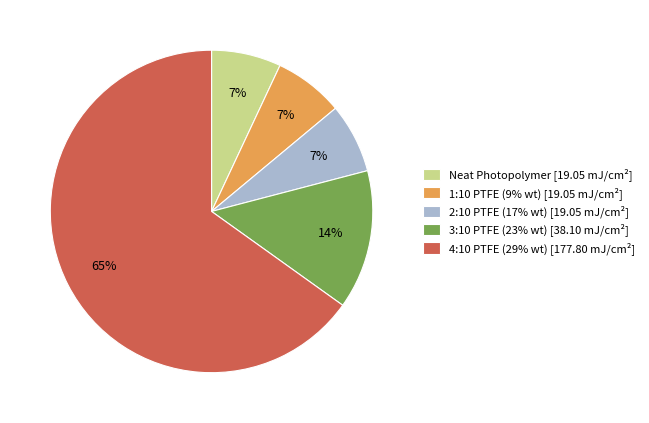

Does any single category account for the majority?

Yes